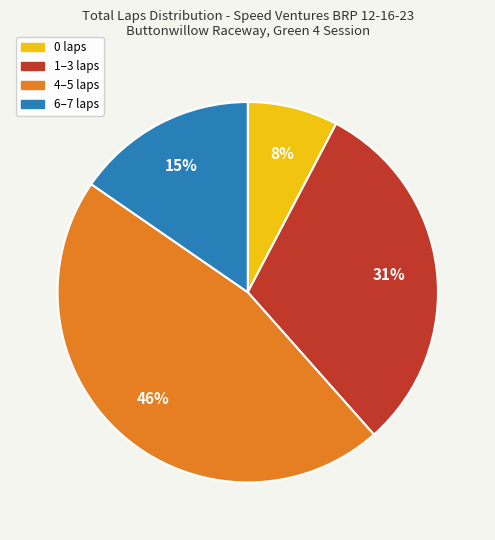

Does any single category account for the majority?

No